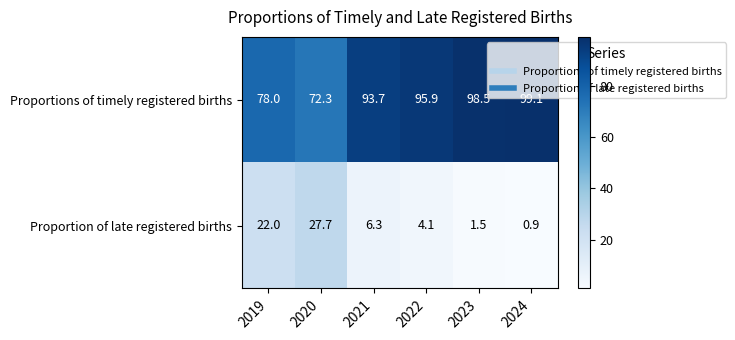

What is the minimum value shown in the chart?

0.9